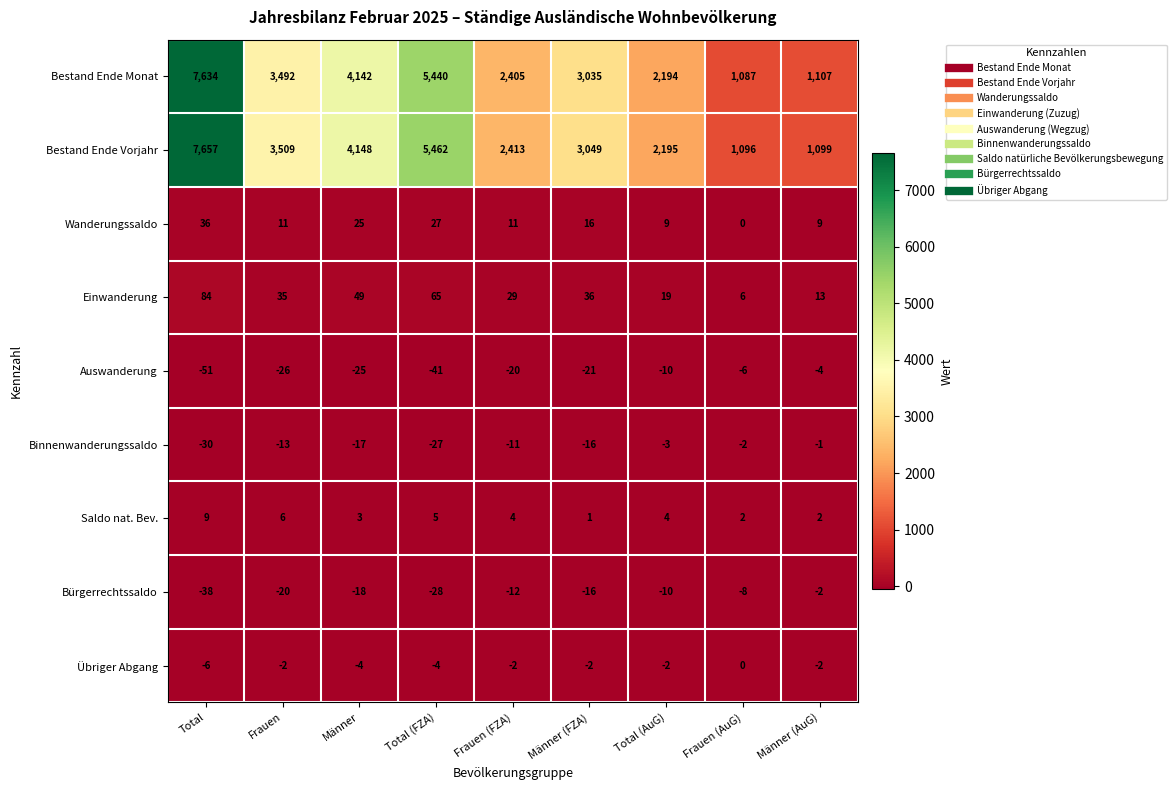

What is the difference between the second highest and minimum values in the Übriger Abgang series?

4